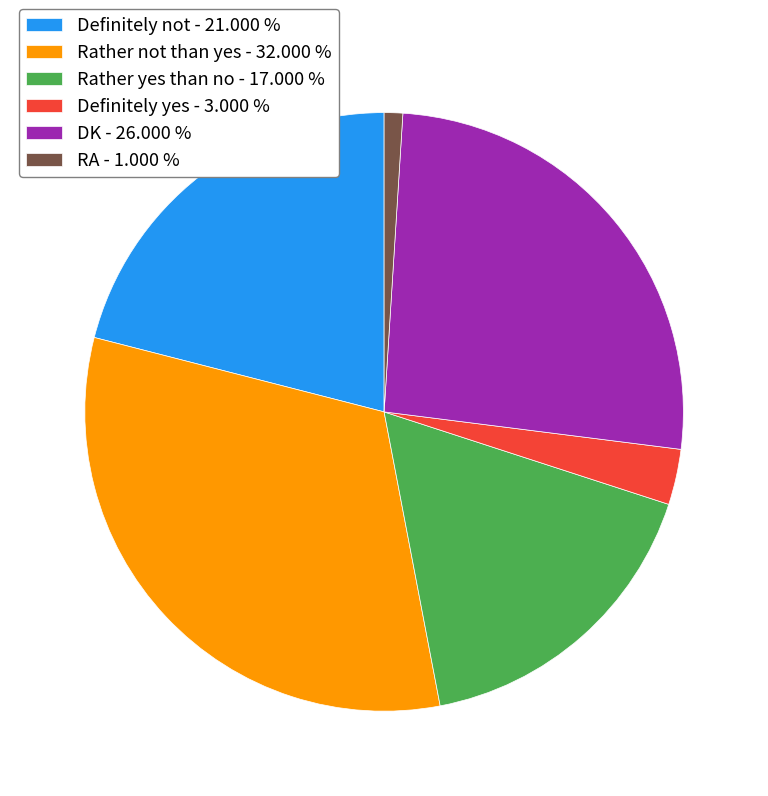

Do RA - 1.000 % and Definitely yes - 3.000 % together represent more than half of the pie?

No